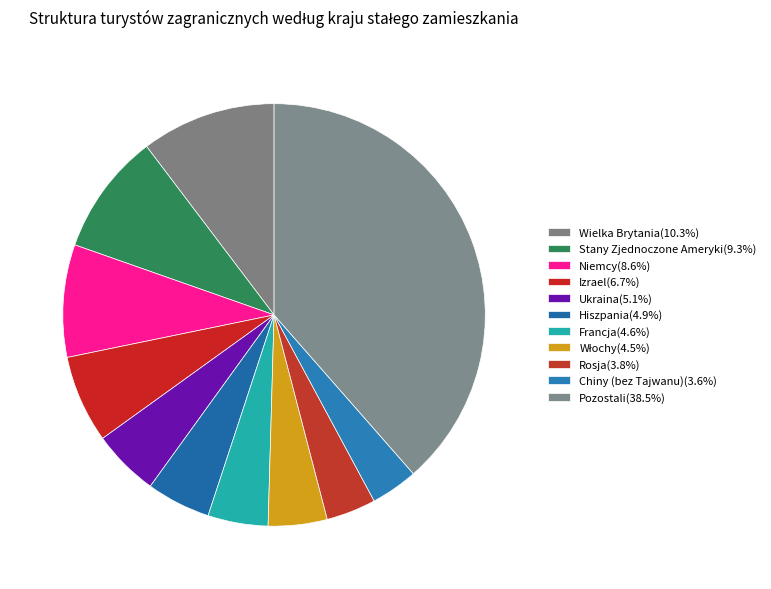

What percentage do Wielka Brytania and Stany Zjednoczone Ameryki together represent?

19.6%